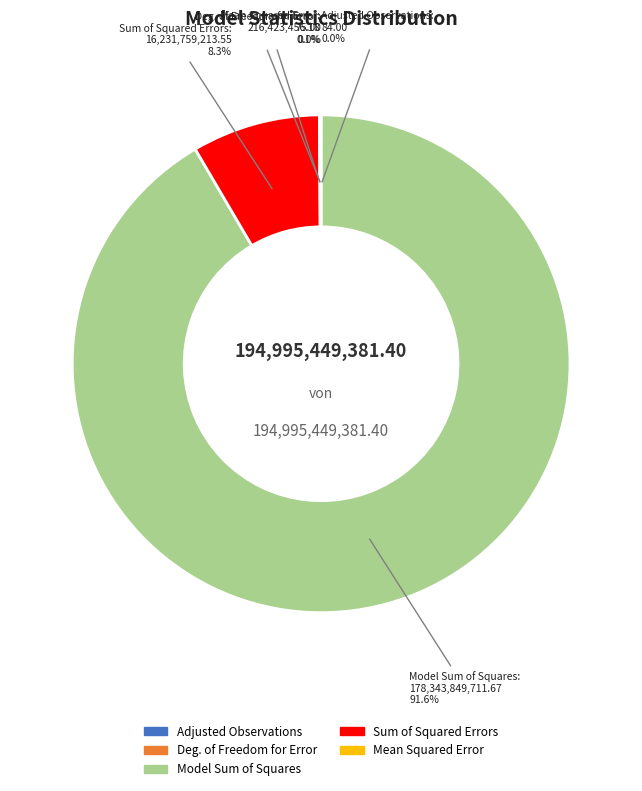

To the nearest percent, what is the difference between the Sum of Squared Errors and Adjusted Observations slice percentages?

8%